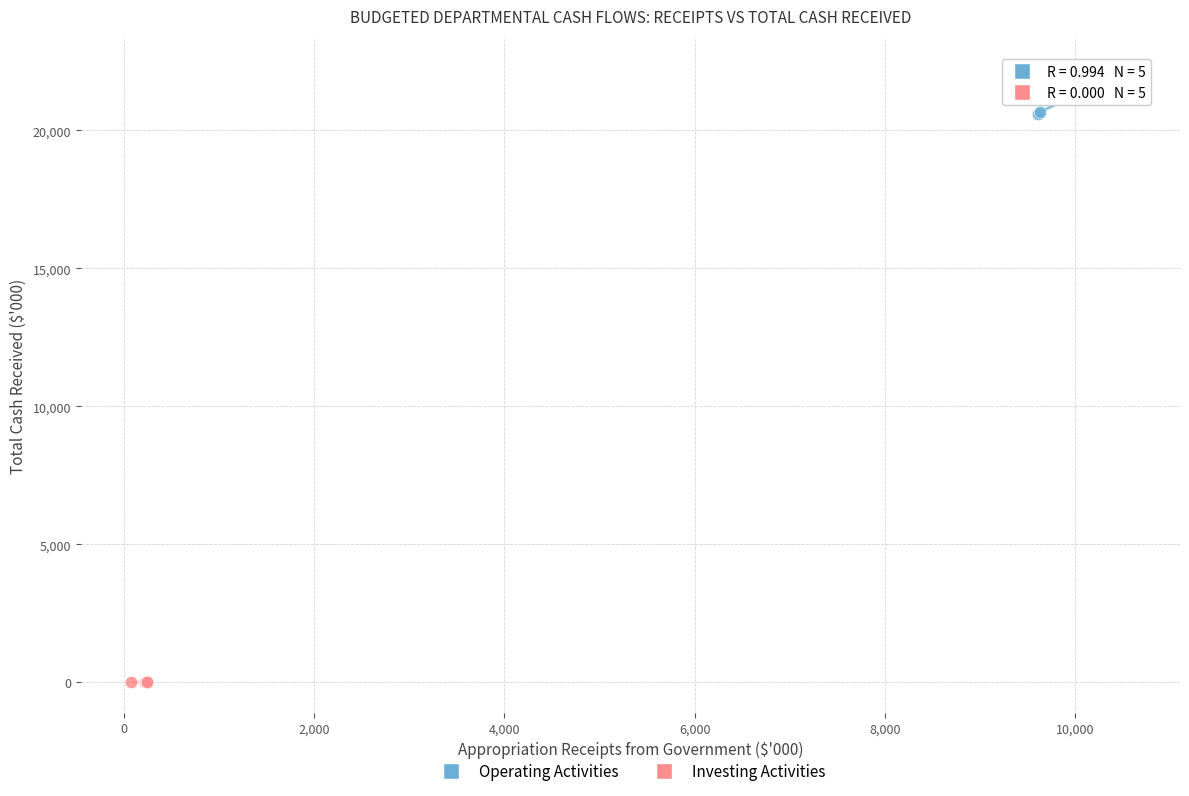

What are all the series names shown in the legend?

Operating Activities, Investing Activities